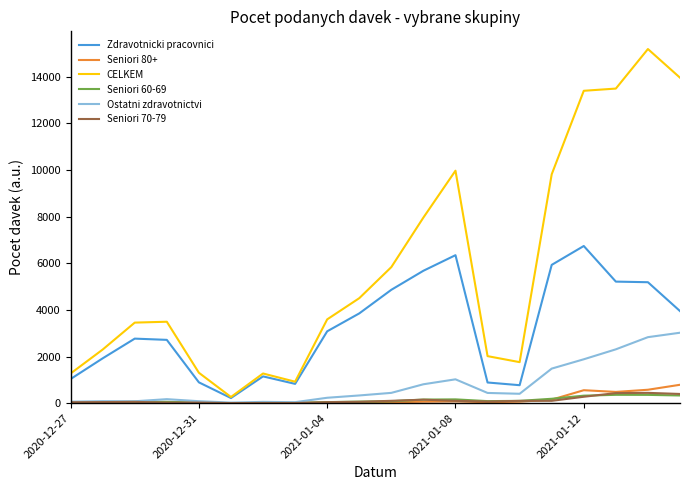

Which series has the largest total across all categories?

CELKEM